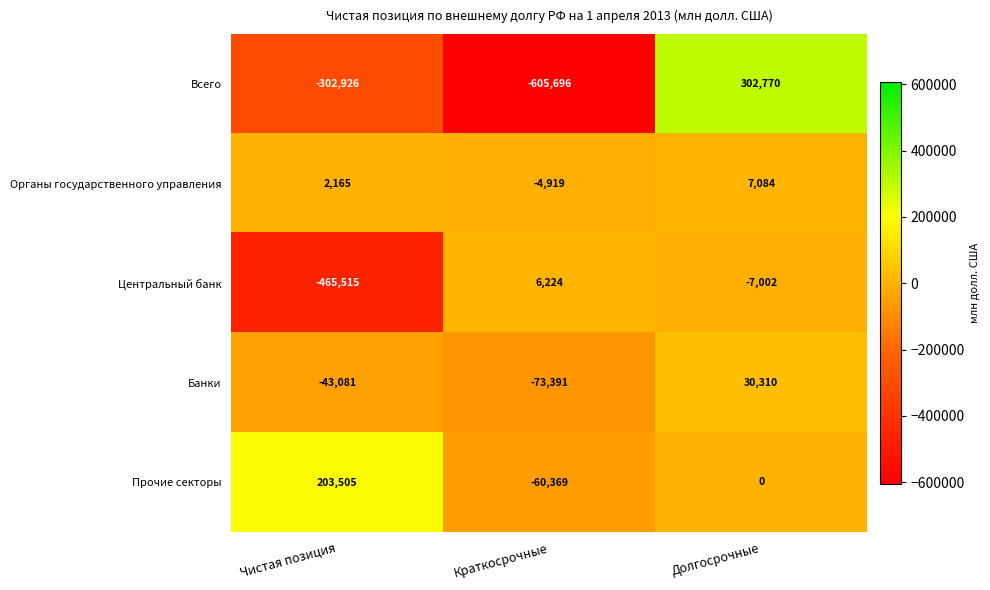

Reading right to left, what are all the values shown in this chart?

Всего: 302770	-605696	-302926
Органы государственного управления: 7084	-4919	2165
Центральный банк: -7002	6224	-465515
Банки: 30310	-73391	-43081
Прочие секторы: 0	-60369	203505